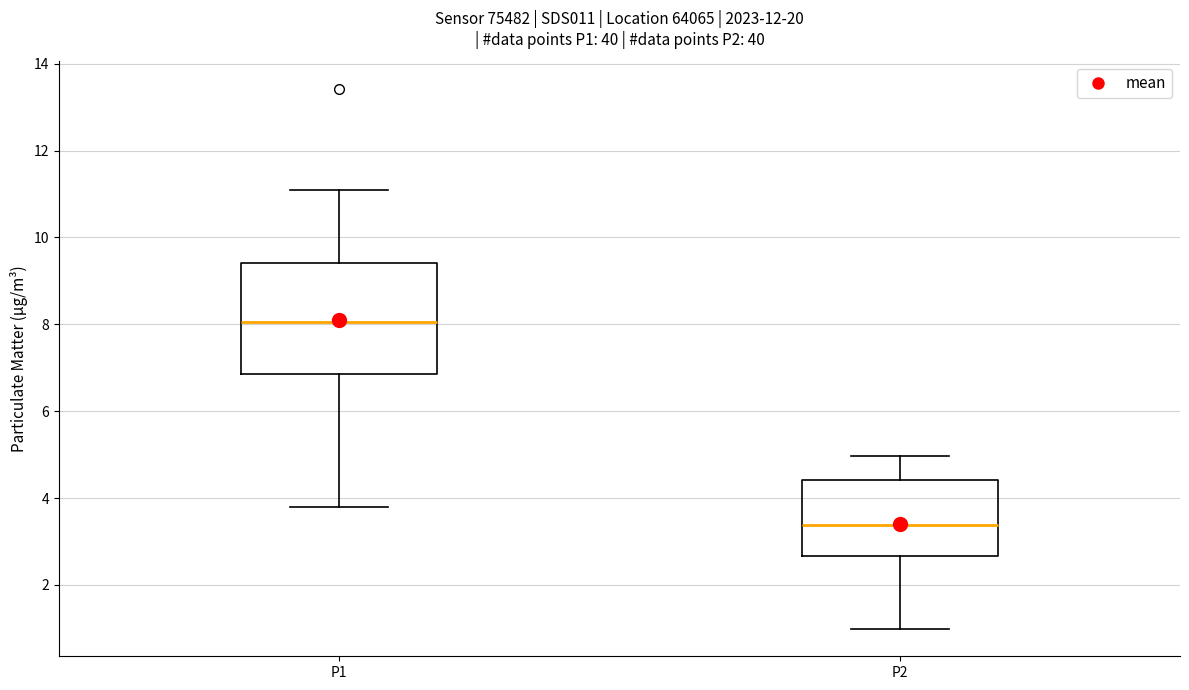

Where does the lower whisker of the box for P1 end on the y-axis? The values are not printed on the chart, so give them approximately, as read against the axis.

3.8